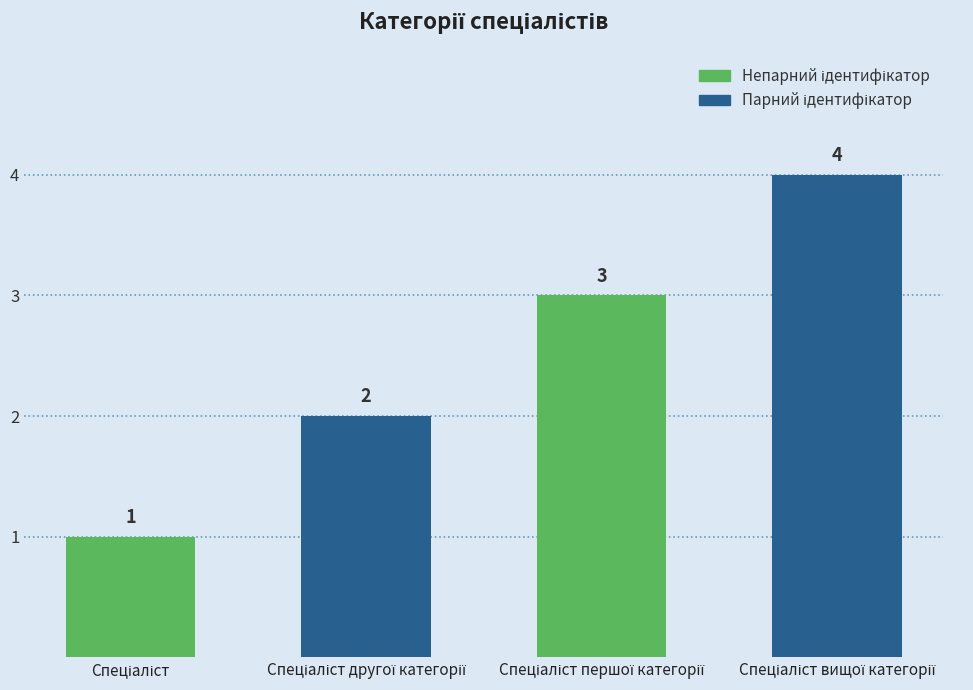

How many values are between 2 and 4?

3